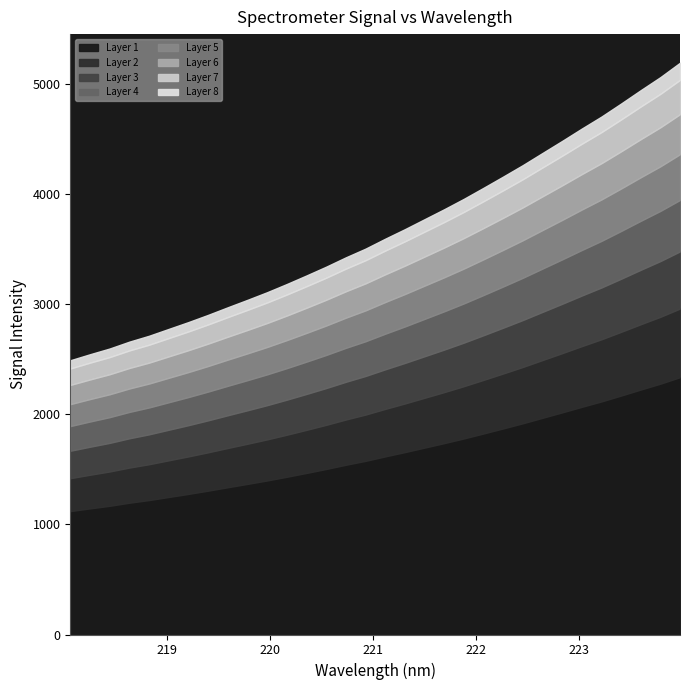

At how many categories does at least one series exceed 320?

32